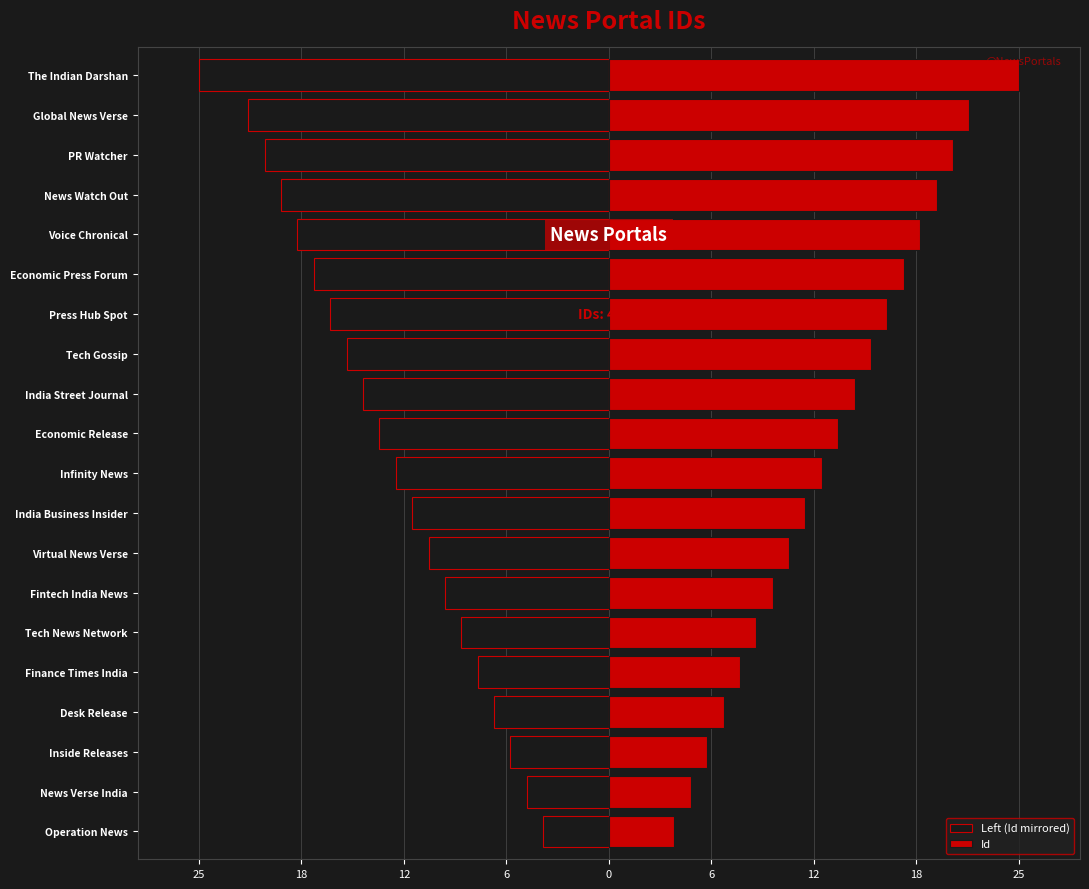

Count the number of categories in the chart.

20